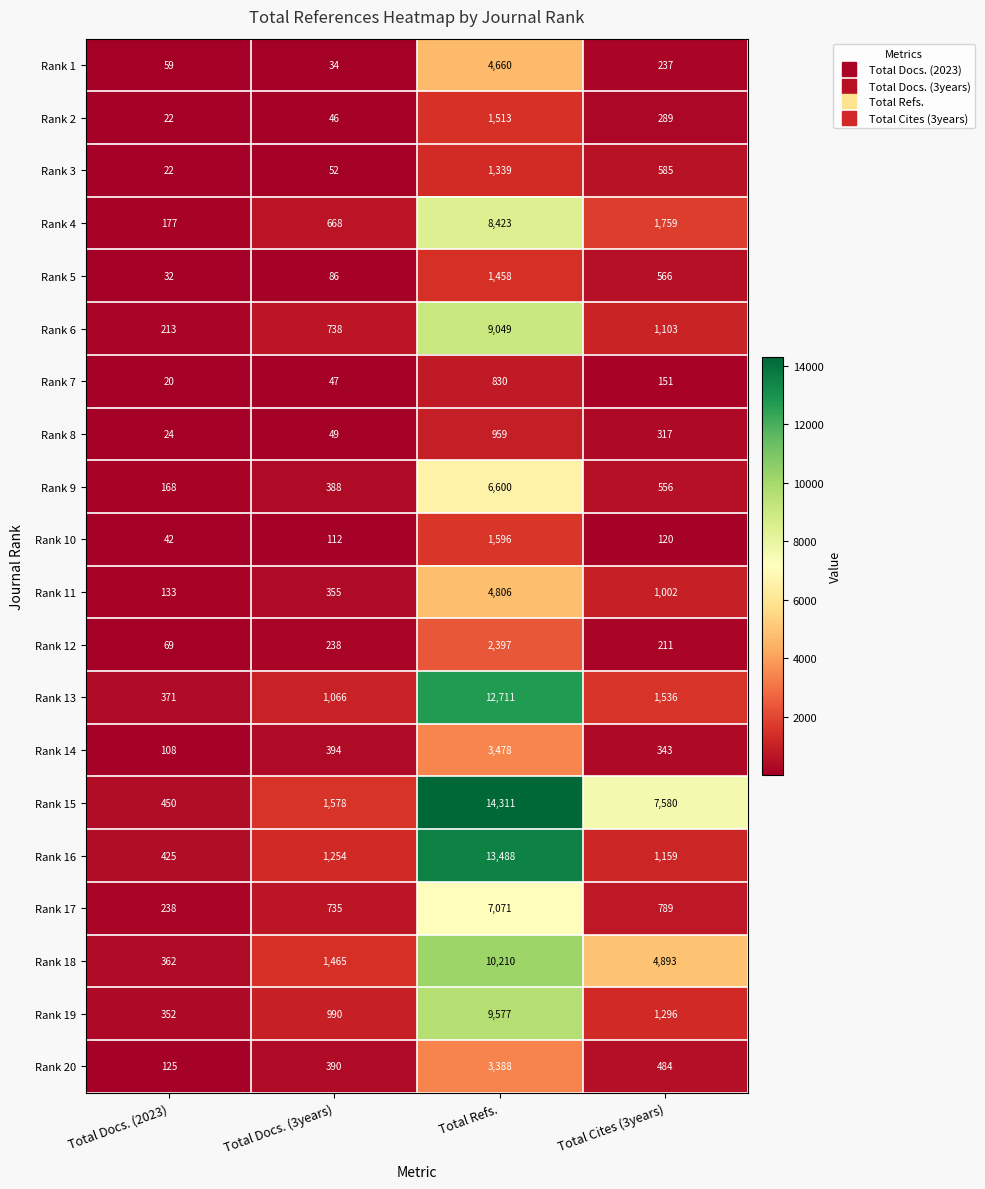

What is the spread (max minus min) of values at Total Docs. (2023)?

430